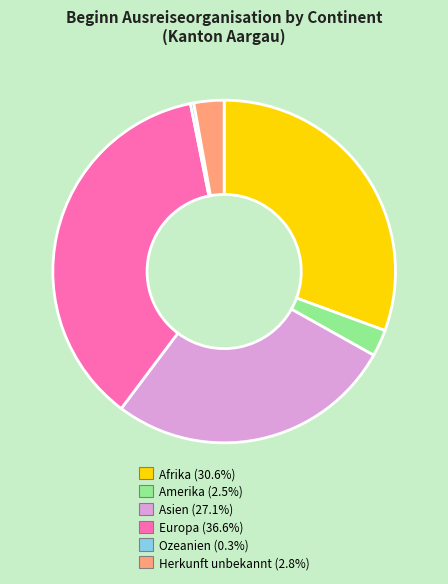

How many slices are in this pie chart?

6